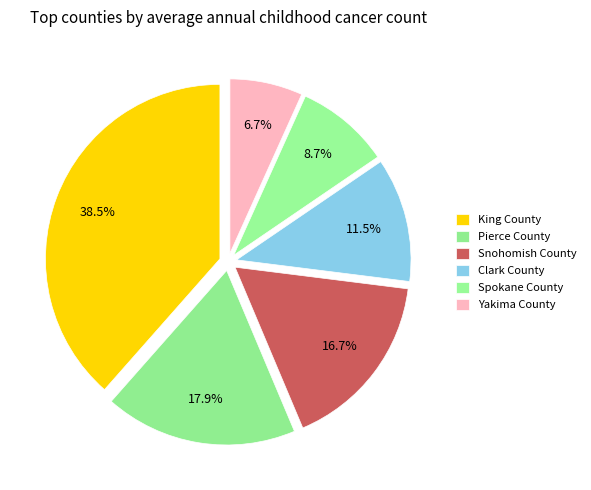

To the nearest percent, what is the average slice percentage?

17%